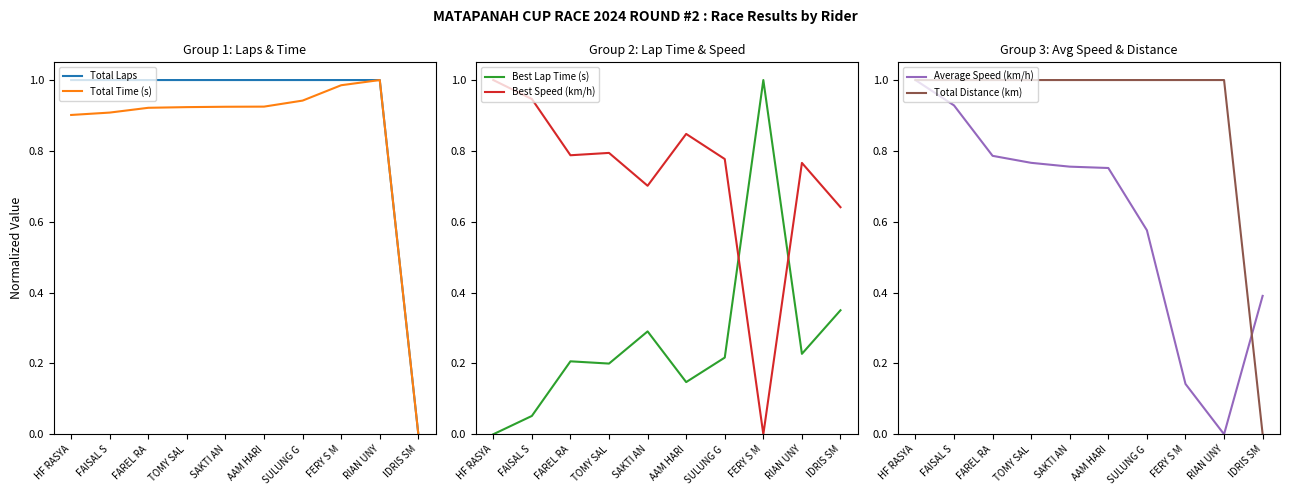

In Average Speed (km/h), how many points are lower than both neighbors (excluding endpoints)?

1